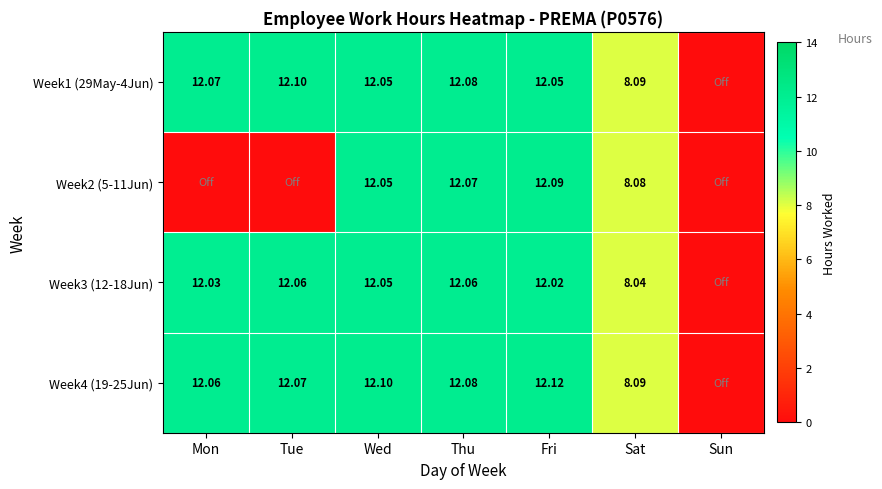

How many distinct data groups are displayed?

4